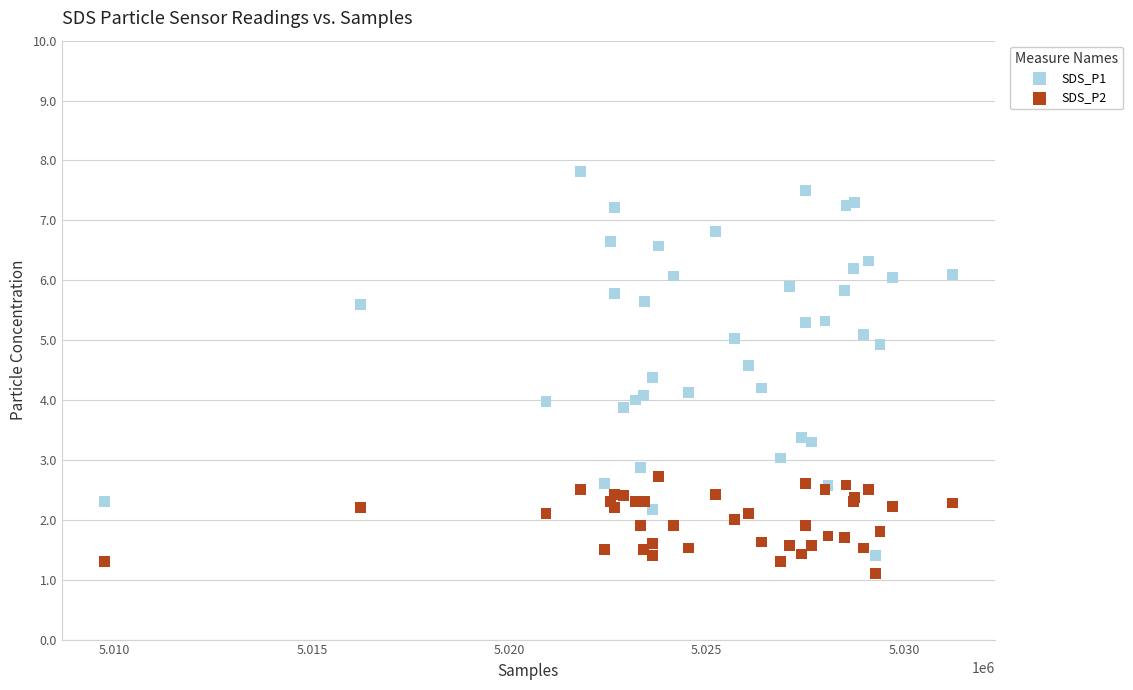

Which series contains the highest Y value?

SDS_P1